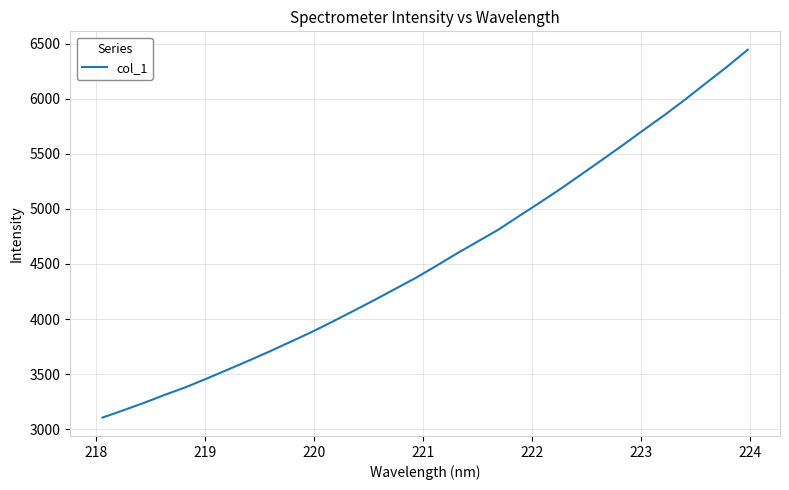

What is the smallest value displayed?

3104.7